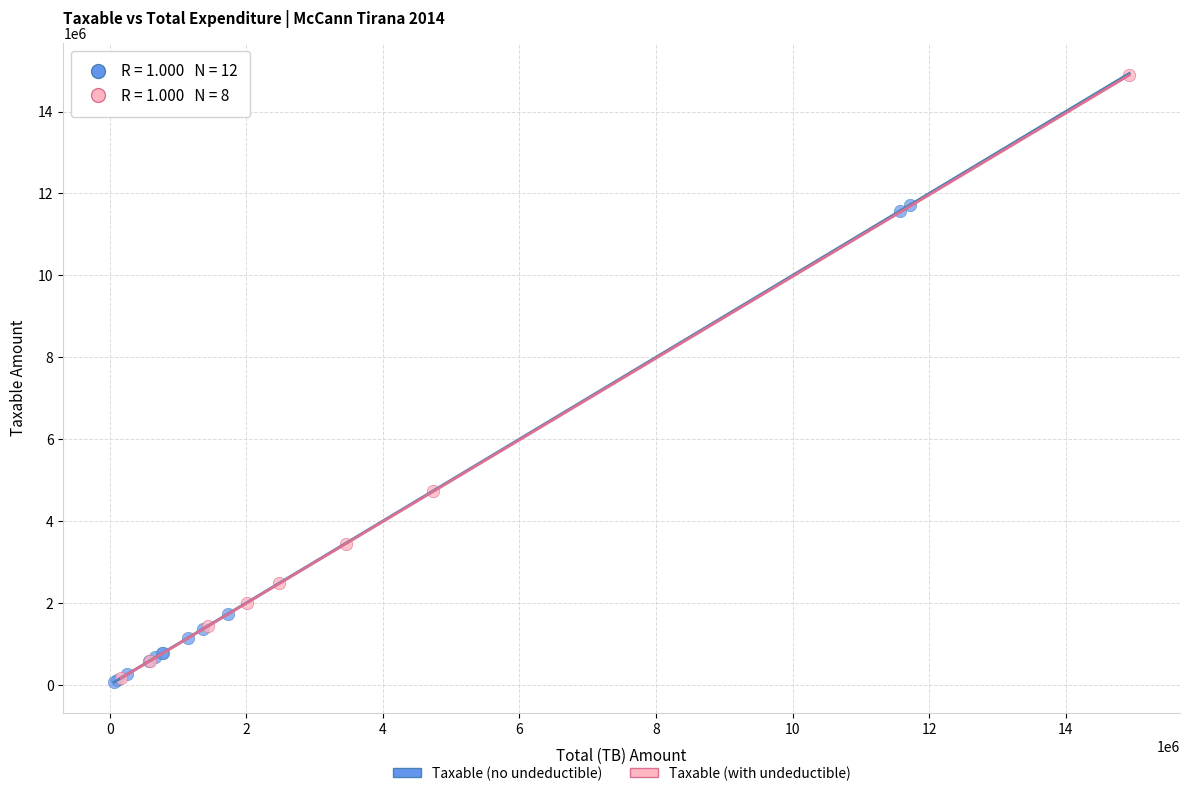

Which series reaches the maximum Y coordinate?

Taxable (with undeductible)